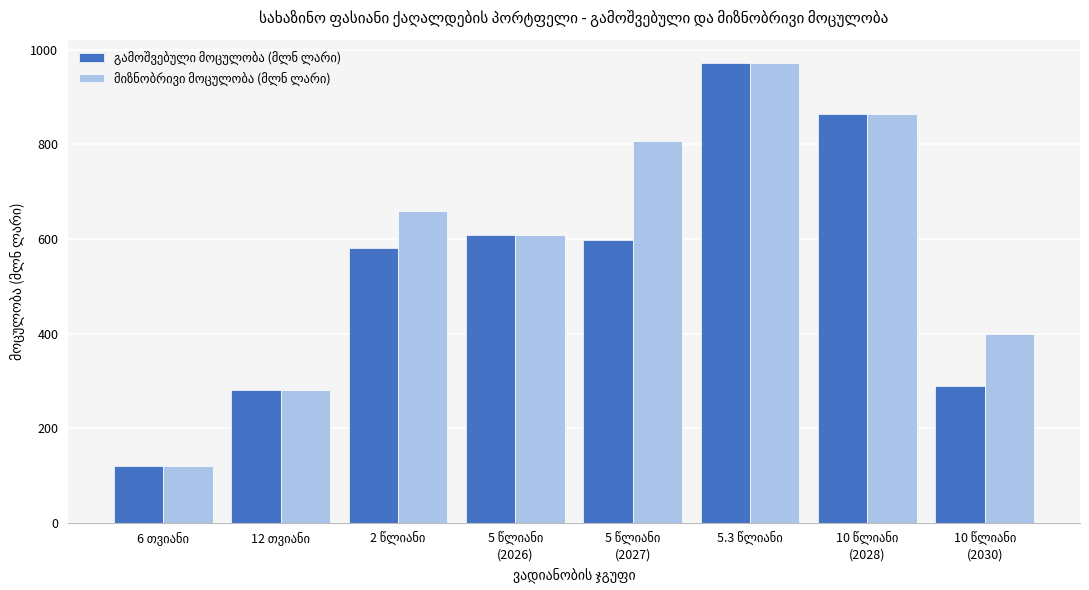

What is the smallest value displayed?

120.0